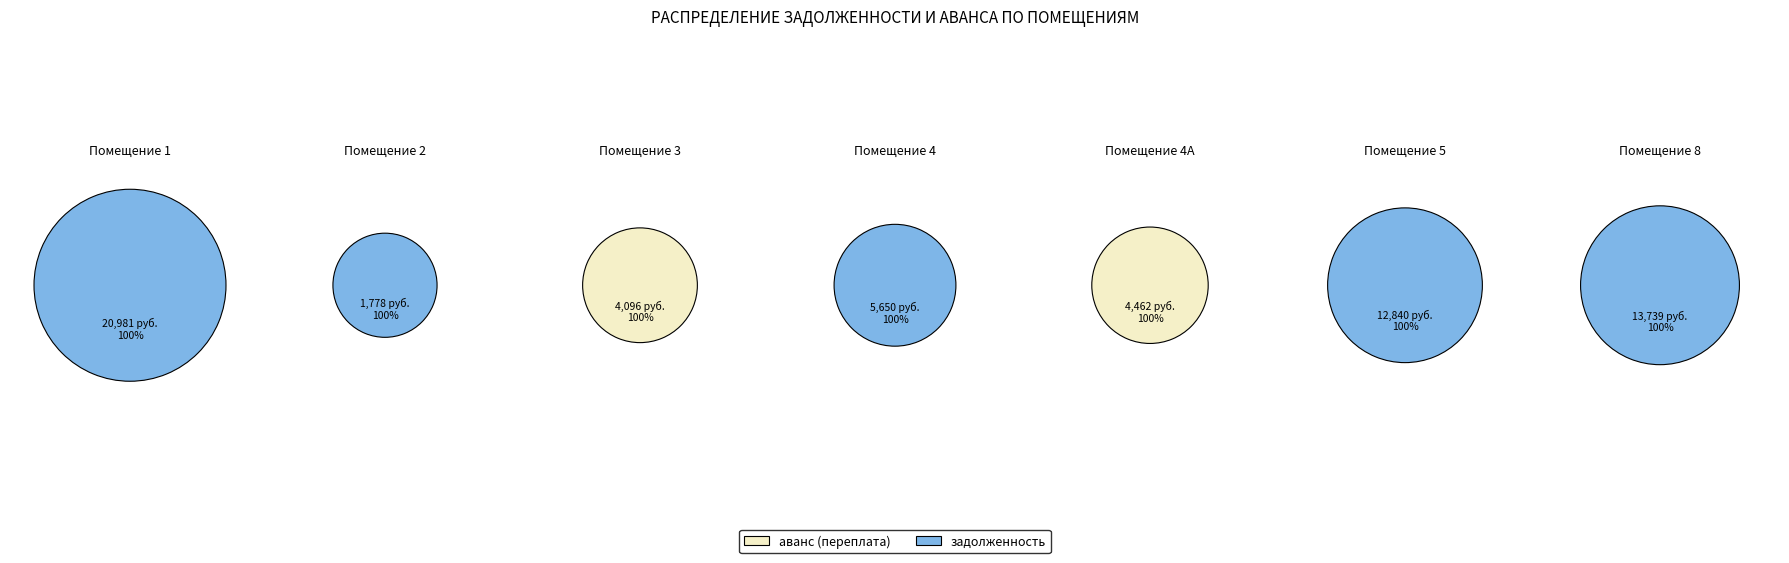

To the nearest percent, what percentage of the pie is 2?

3%